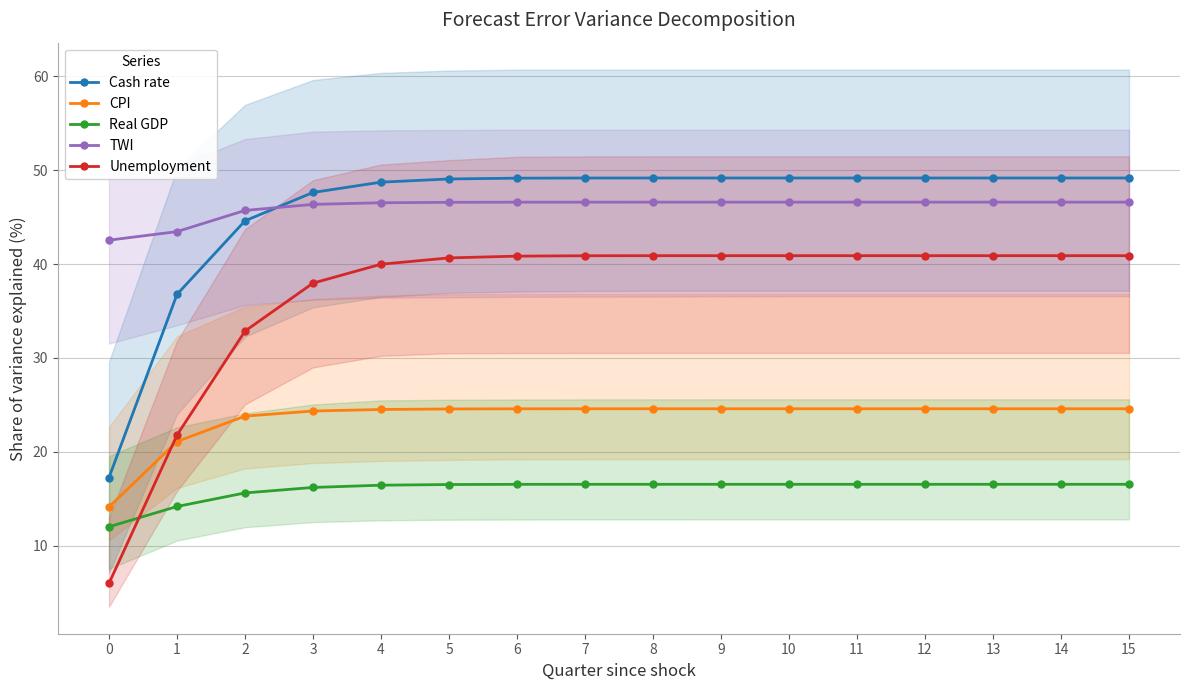

Which series has the widest spread of values?

Unemployment